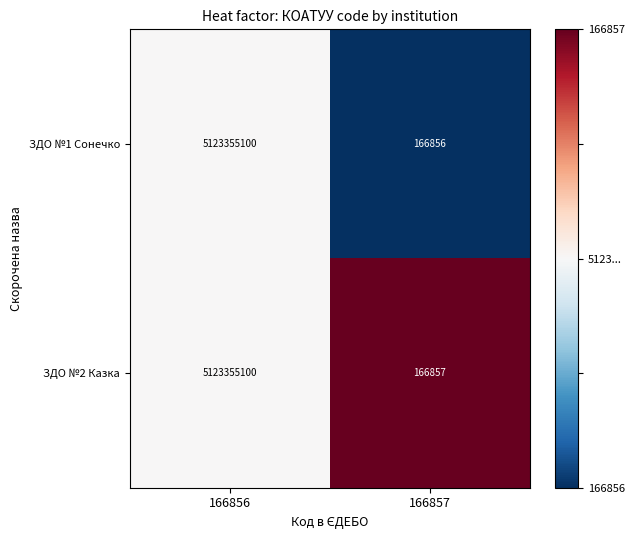

Which label corresponds to the largest value in the chart?

166856